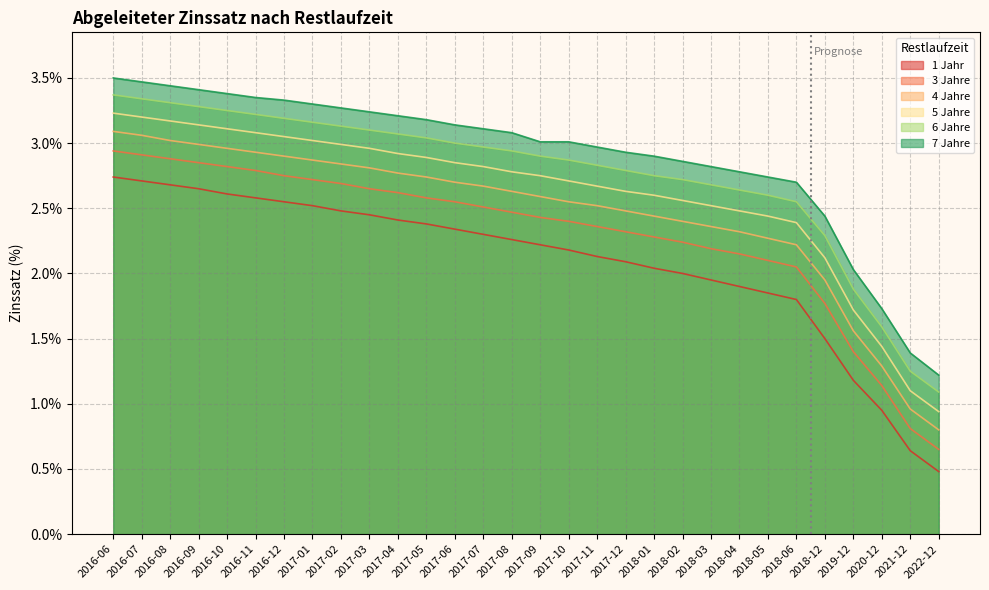

True or false: 7 Jahre and 6 Jahre cross at least once.

False